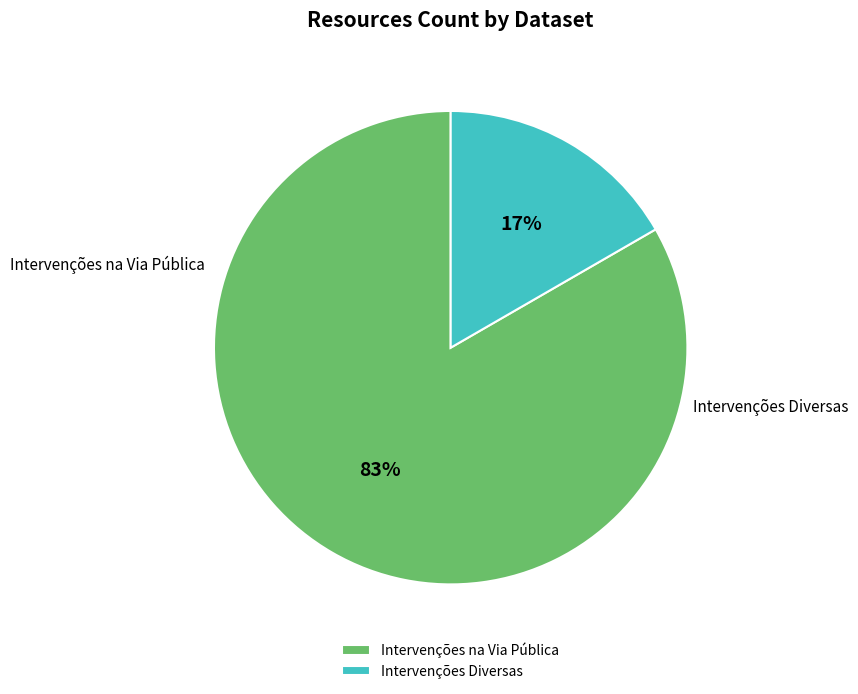

What is the smallest slice in the pie chart?

Intervenções Diversas